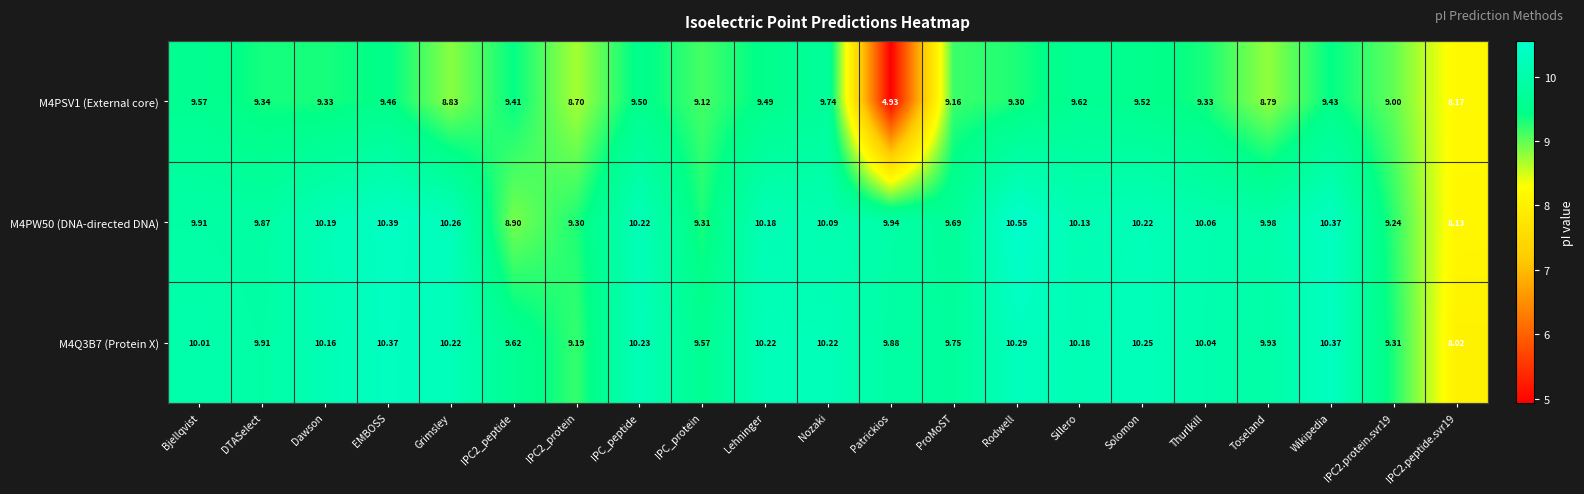

Where does the M4Q3B7 (Protein X) series first go above 10?

Bjellqvist